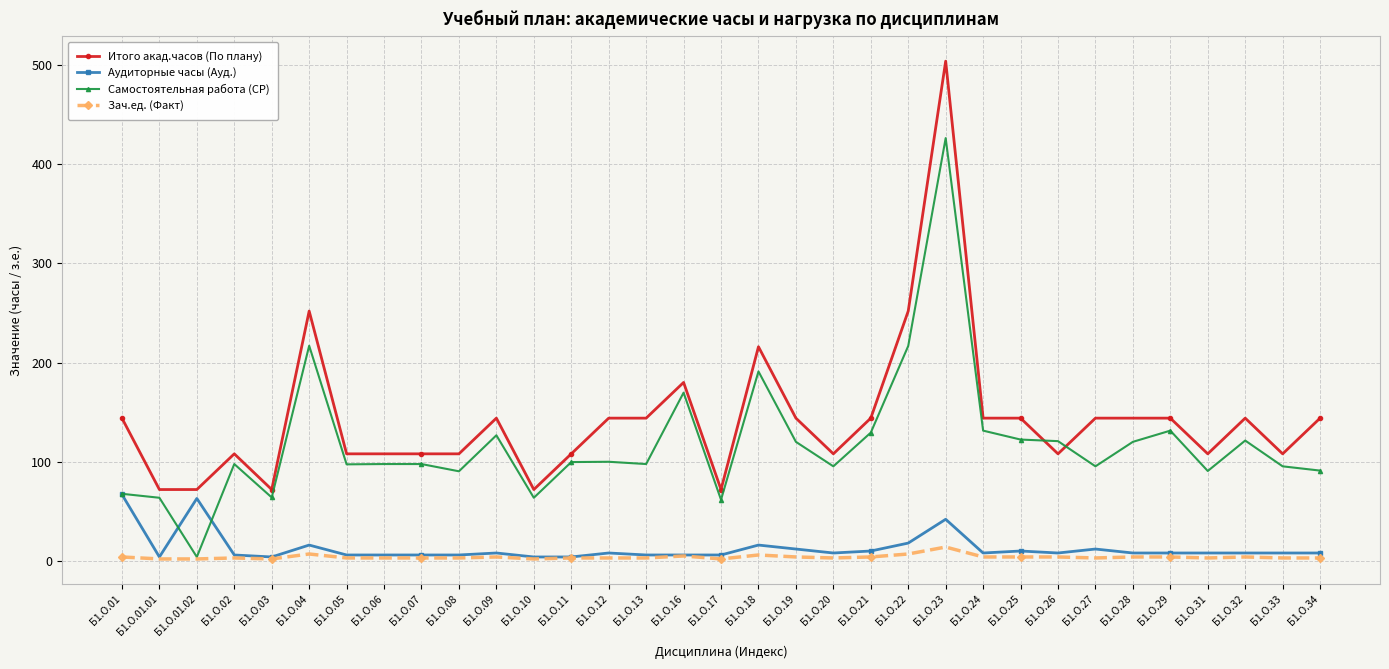

After their last crossing, which series has the higher values: Итого акад.часов (По плану) or Самостоятельная работа (СР)?

Итого акад.часов (По плану)